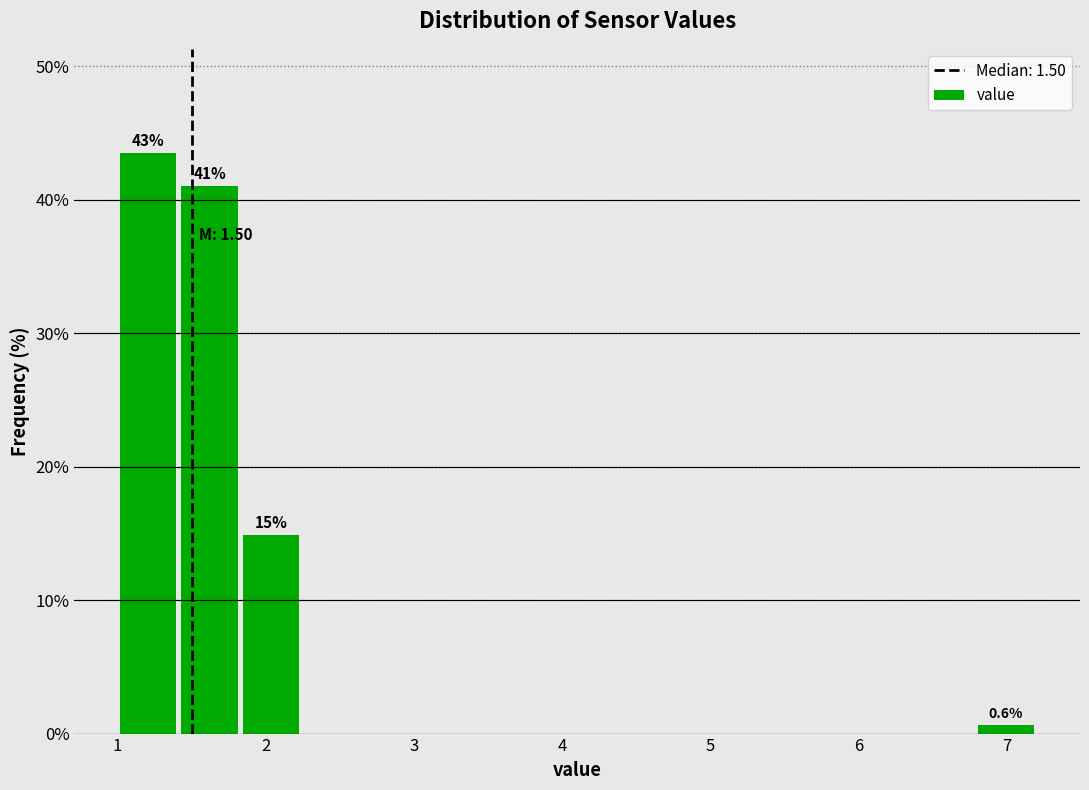

Which range on the x-axis has the tallest bar?

1.0 to 1.4